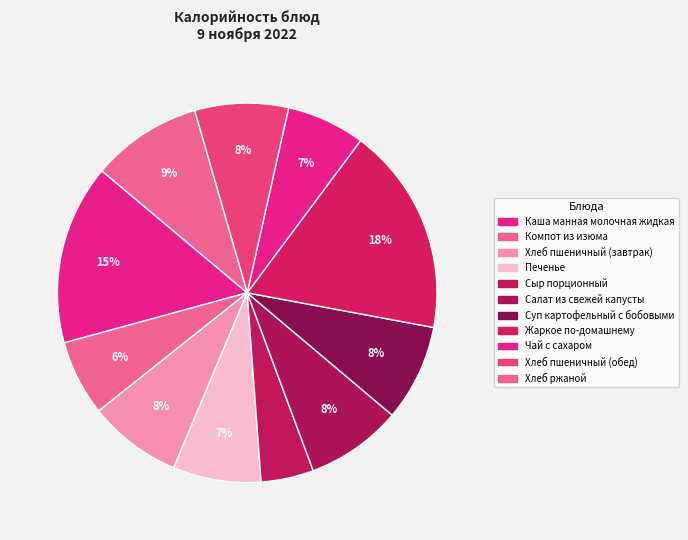

To the nearest percent, what portion does Хлеб пшеничный (обед) represent?

8%